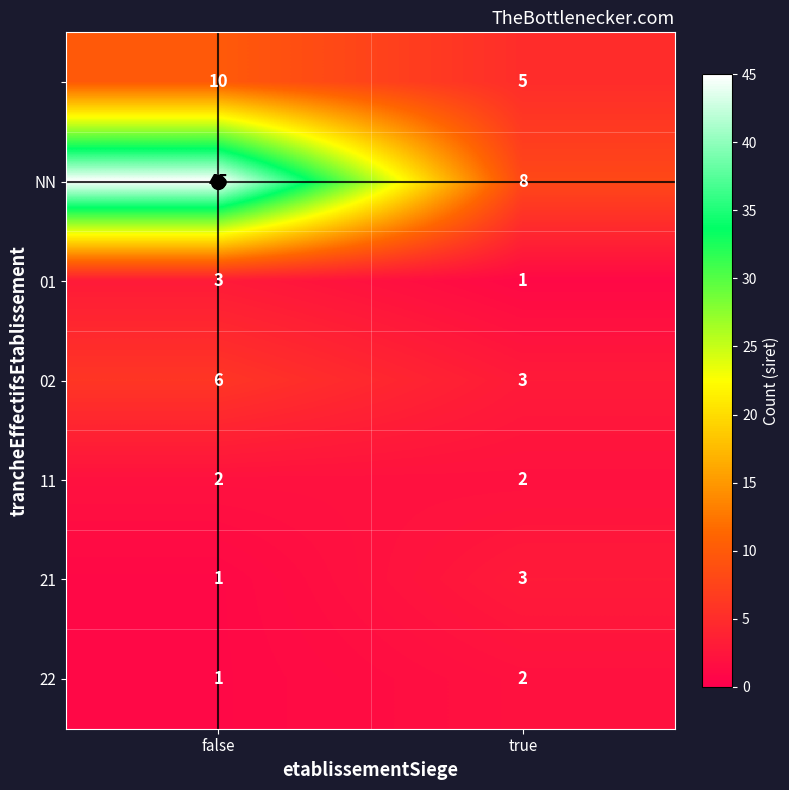

What is the difference between the highest and lowest values at false?

44